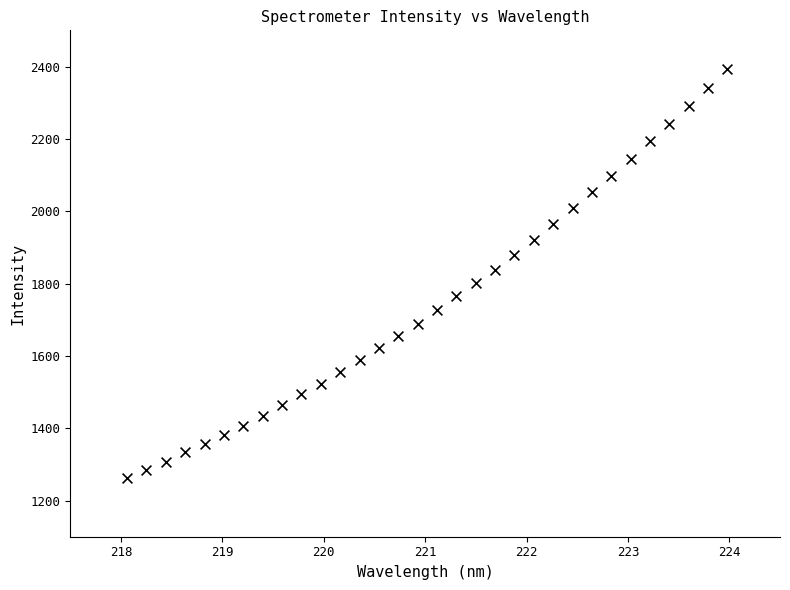

What is the range of X values (max minus min)?

5.9